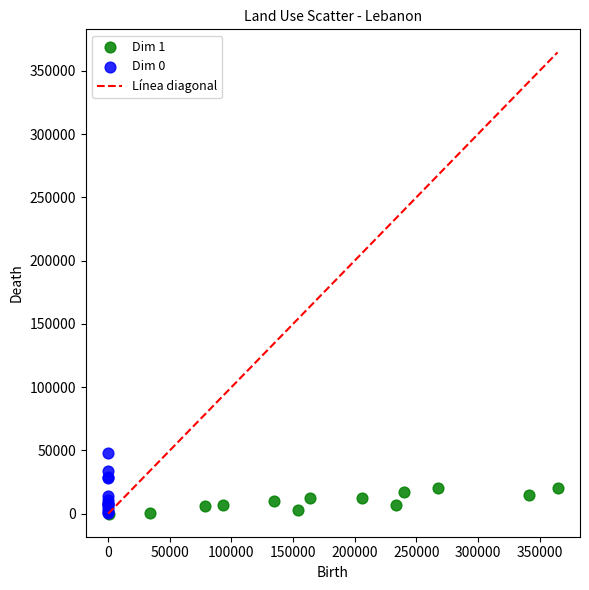

Which series has the largest Y range (max minus min)?

Dim 0